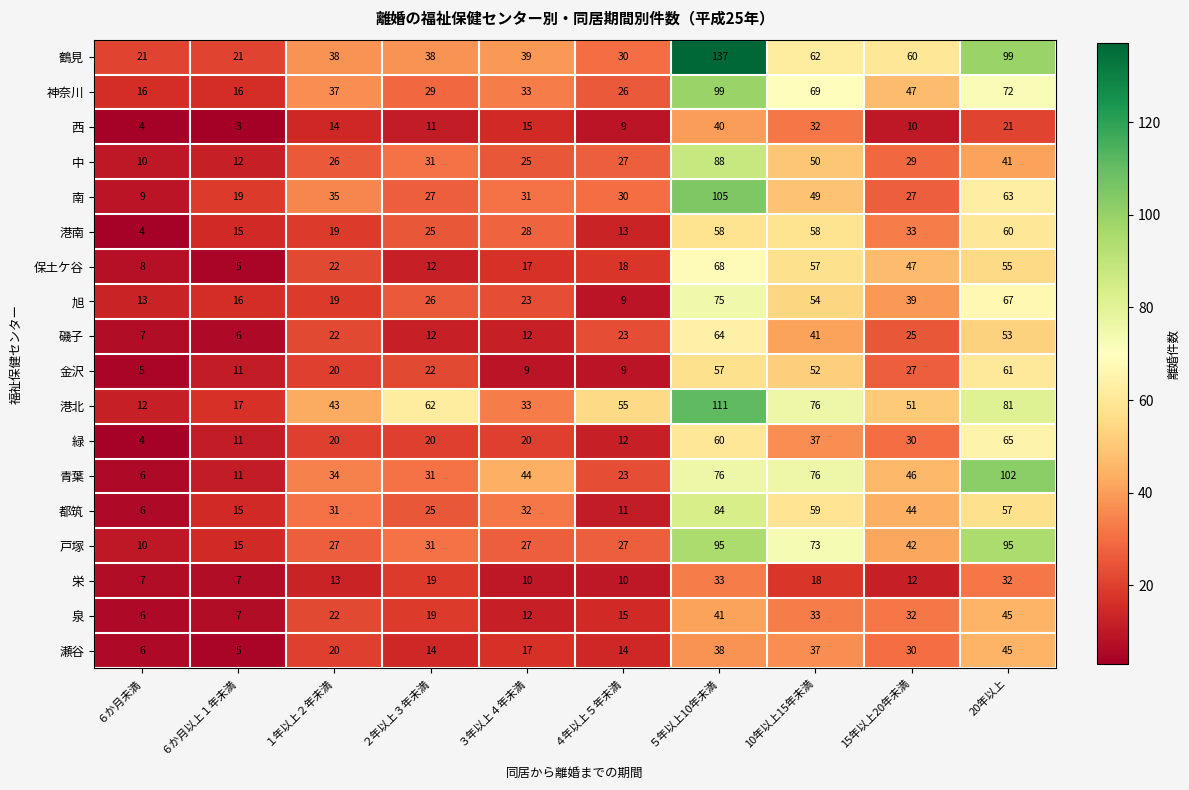

Where is 港南 nearest to the value 32?

15年以上20年未満